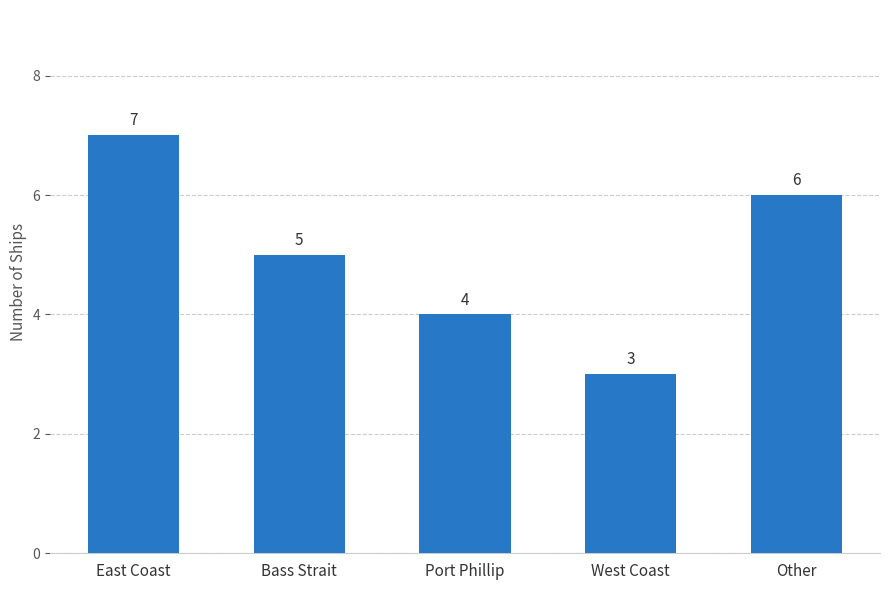

What position from the left is Other?

5